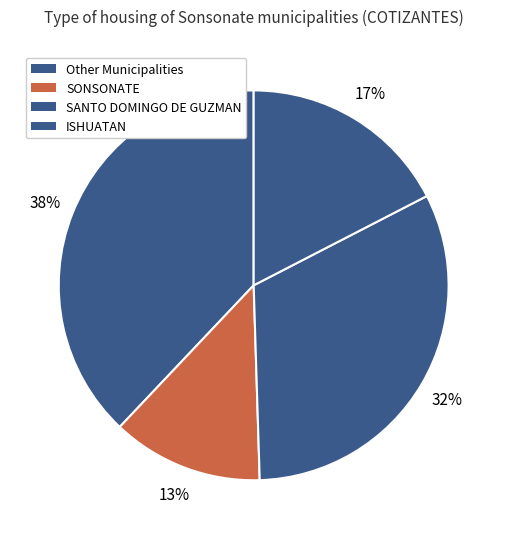

How many slices are in this pie chart?

4